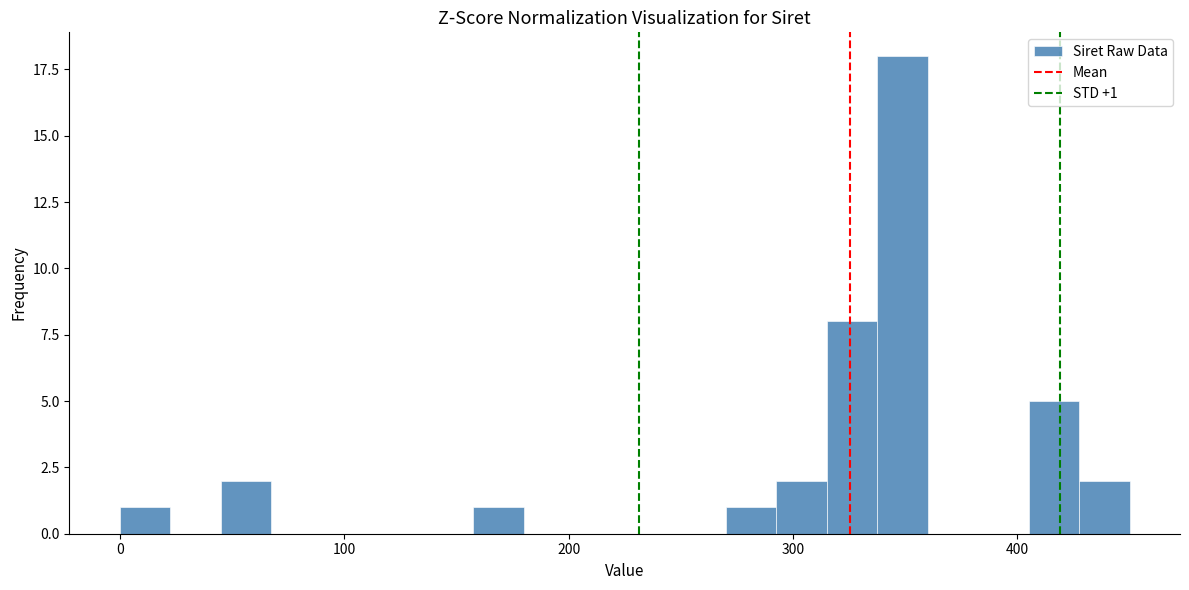

Around what value on the x-axis is the tallest bar? Give the approximate position of its centre, as read against the axis.

350